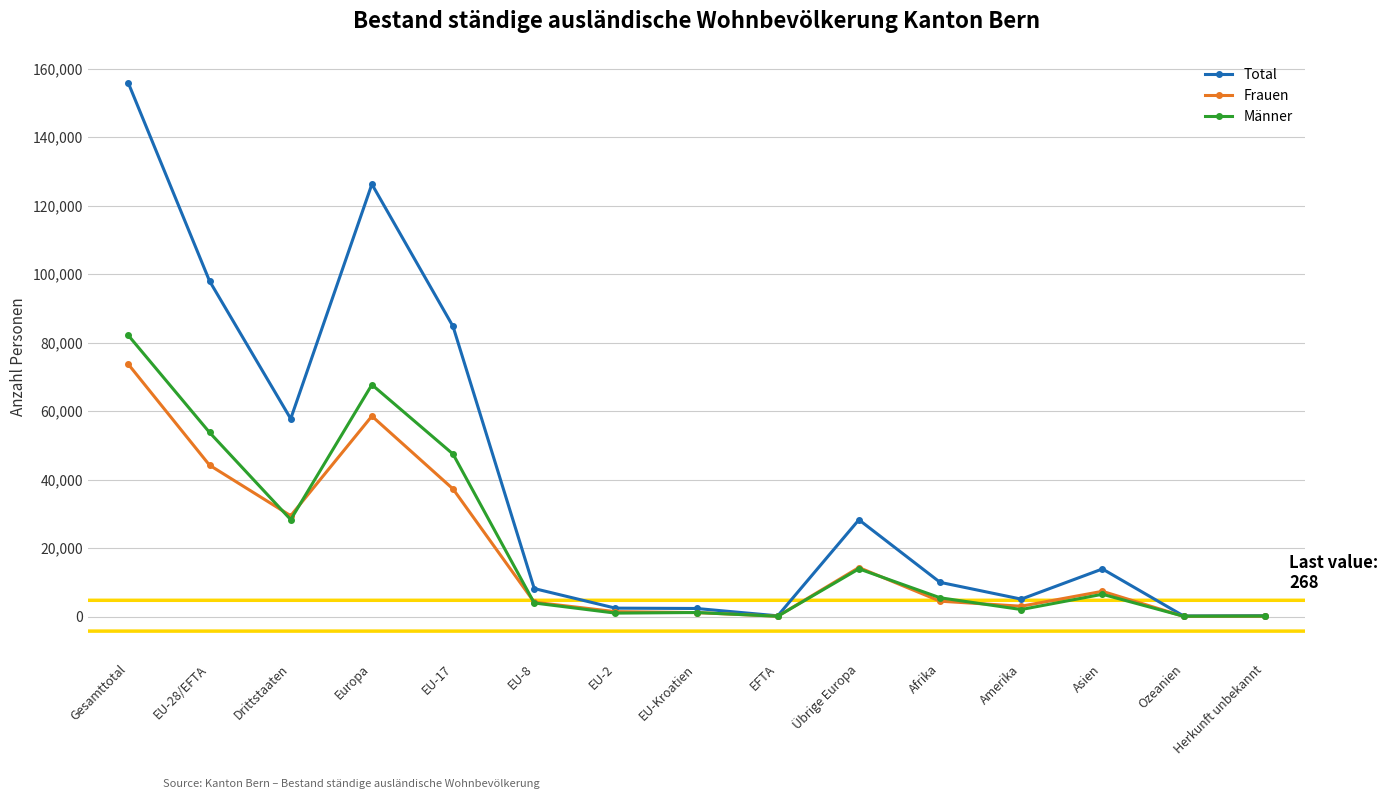

What position from the left is Gesamttotal?

1